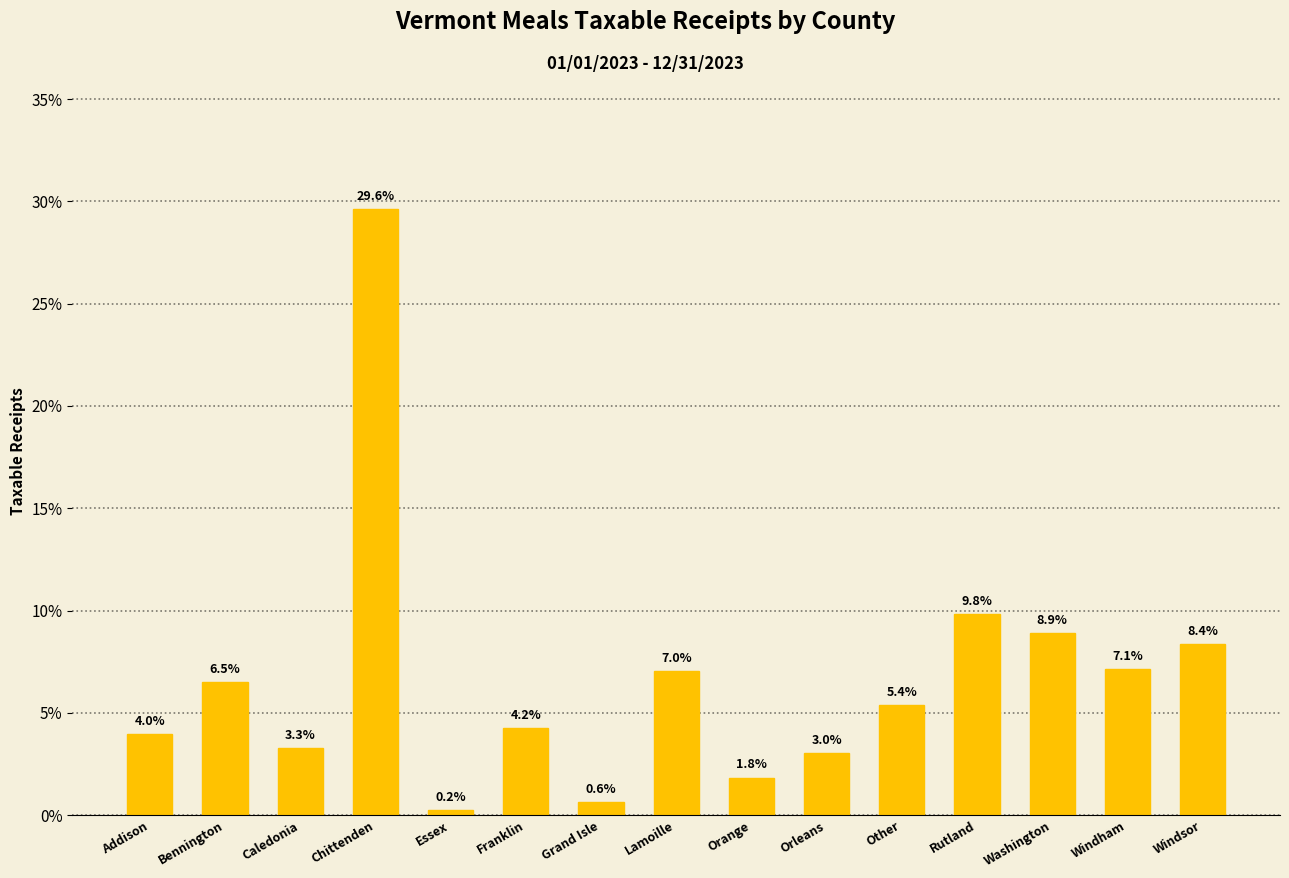

What is the change in value from Orleans to Windham?

+4.1